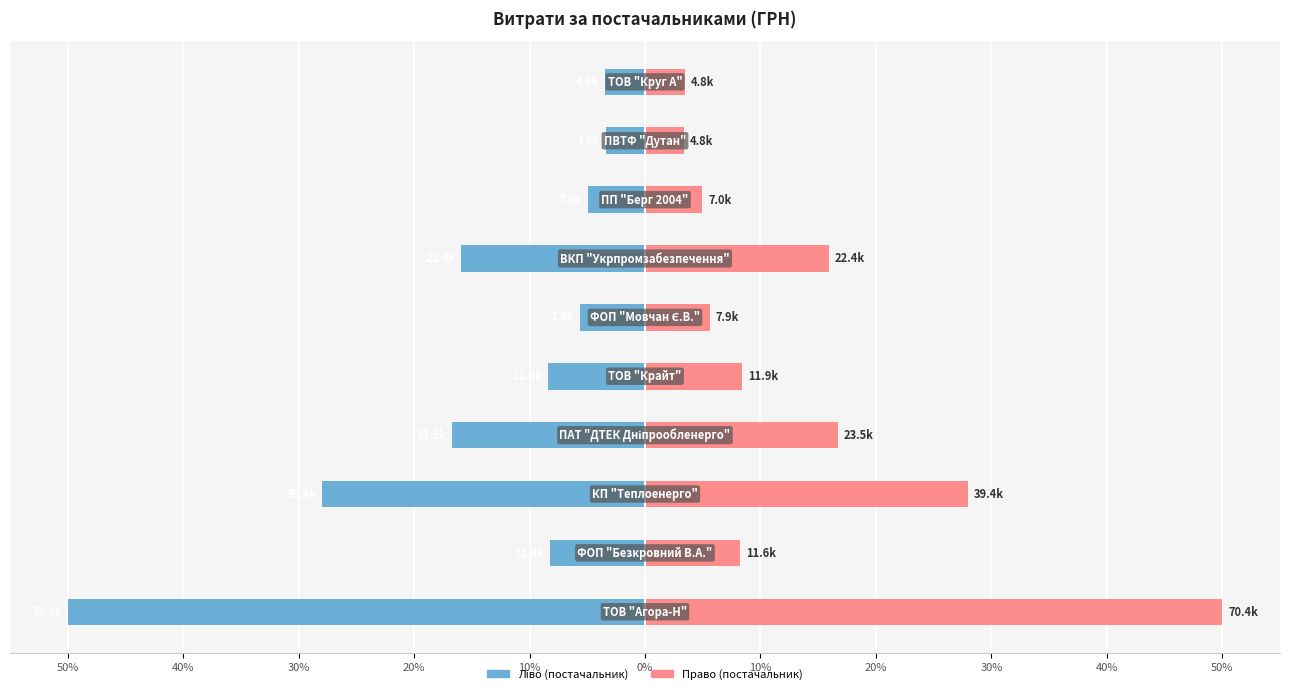

Reading left to right, what are all the values shown in this chart?

СУМА (ГРН) (ліво): 50%=-50.0	40%=-8.2	30%=-28.0	20%=-16.7	10%=-8.4	0%=-5.6	10%=-15.9	20%=-5.0	30%=-3.4	40%=-3.4
СУМА (ГРН) (право): 50%=50.0	40%=8.2	30%=28.0	20%=16.7	10%=8.4	0%=5.6	10%=15.9	20%=5.0	30%=3.4	40%=3.4